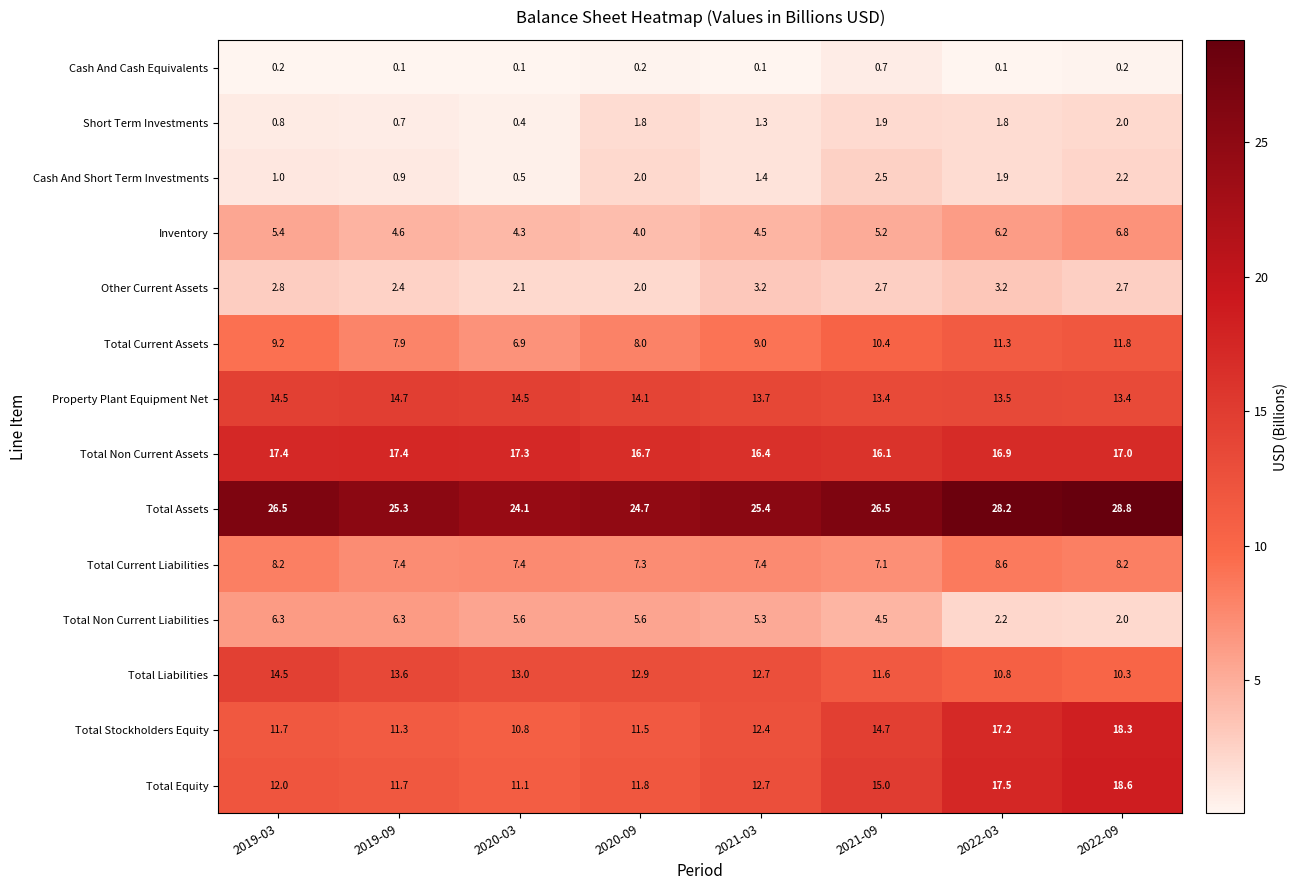

Rank the series by their maximum value, from lowest to highest.

Cash And Cash Equivalents, Short Term Investments, Cash And Short Term Investments, Other Current Assets, Total Non Current Liabilities, Inventory, Total Current Liabilities, Total Current Assets, Total Liabilities, Property Plant Equipment Net, Total Non Current Assets, Total Stockholders Equity, Total Equity, Total Assets